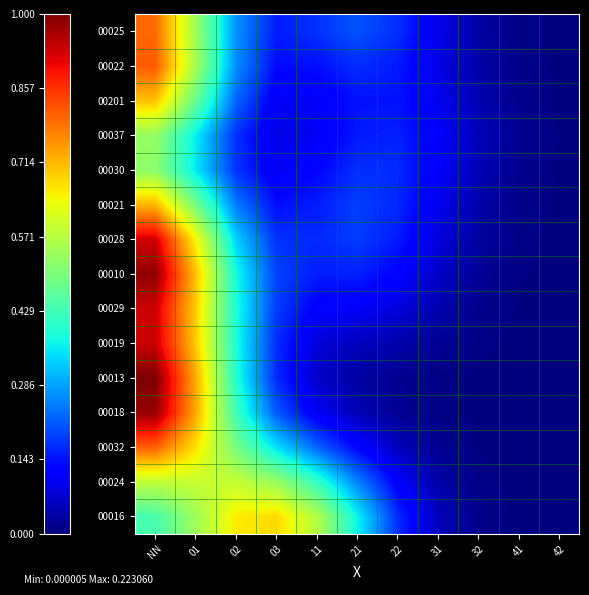

Between 32 and 31, which is larger?

31